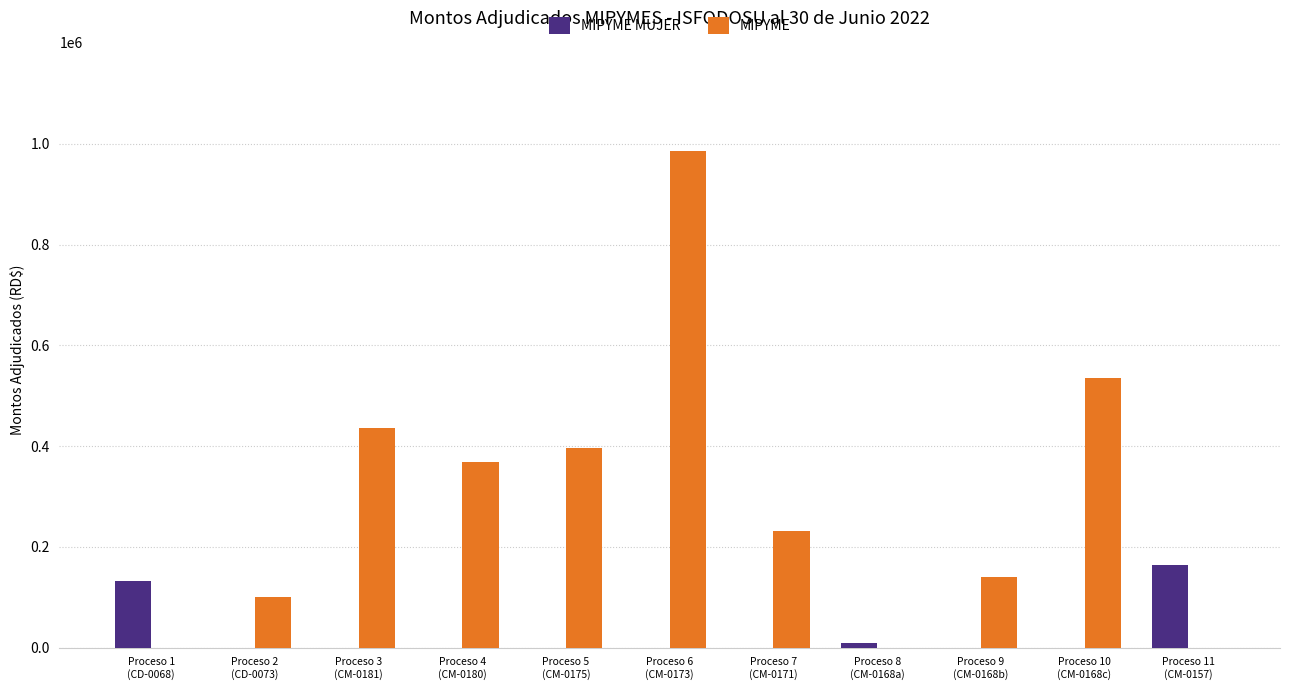

Where does the MIPYME series first go above 231492?

Proceso 3
(CM-0181)